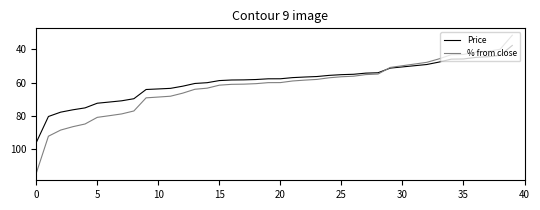

Which series has the largest range (max minus min)?

% from close